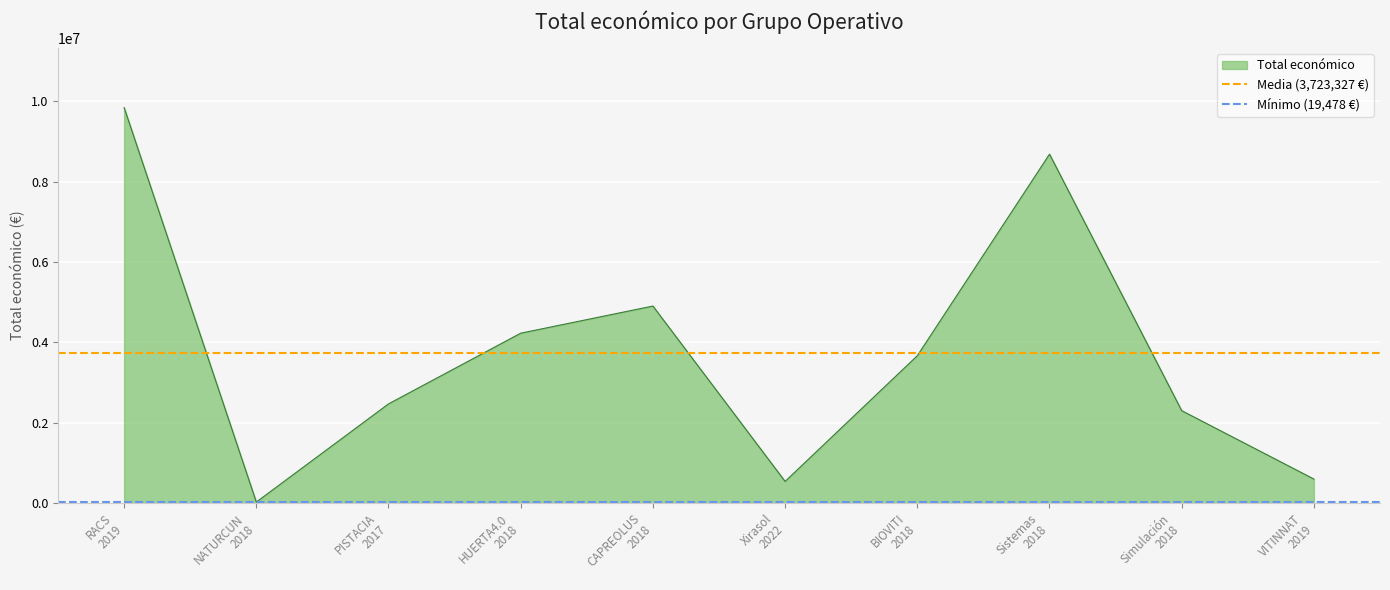

The value of Mínimo (19,478 €) at RACS
2019 is 19478.0. True or false?

True